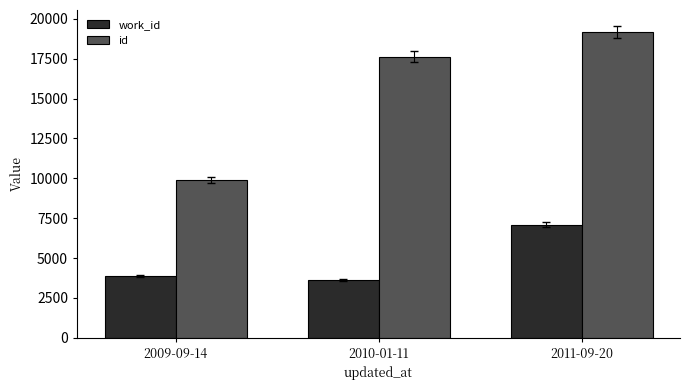

What is the maximum value for work_id?

7097